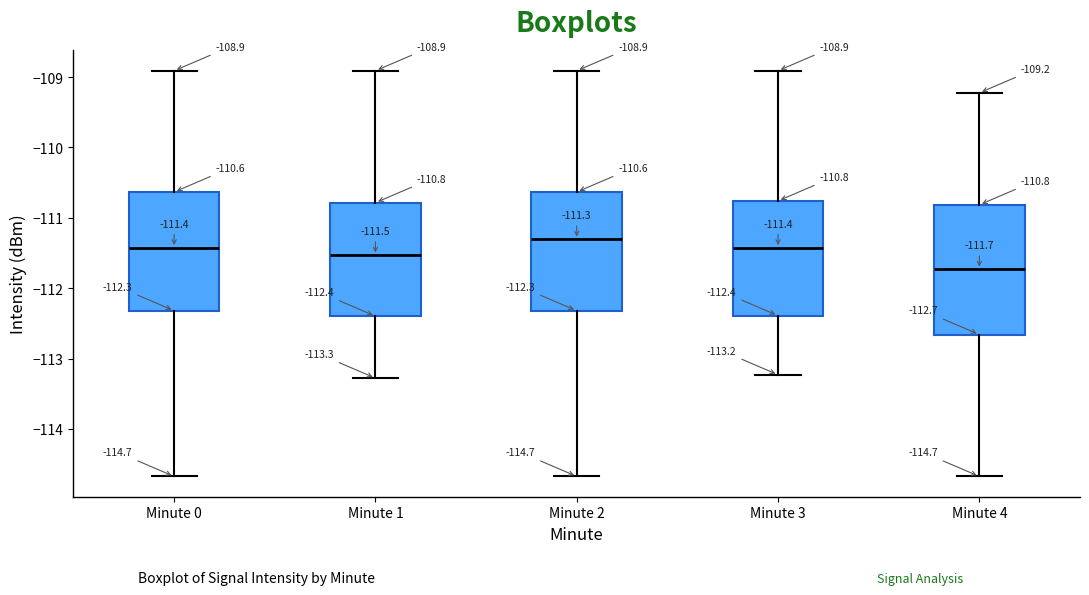

Which box has the lowest median line?

Minute 4